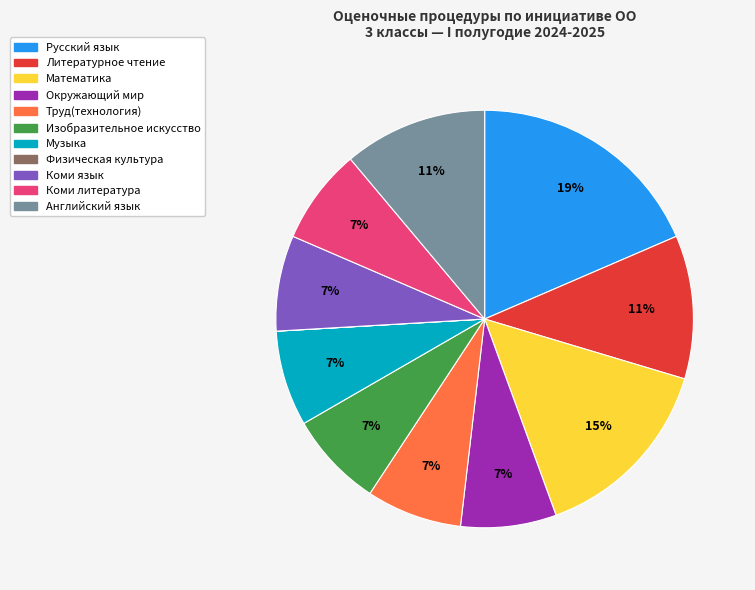

Is it true that Математика is 5% of the pie?

False